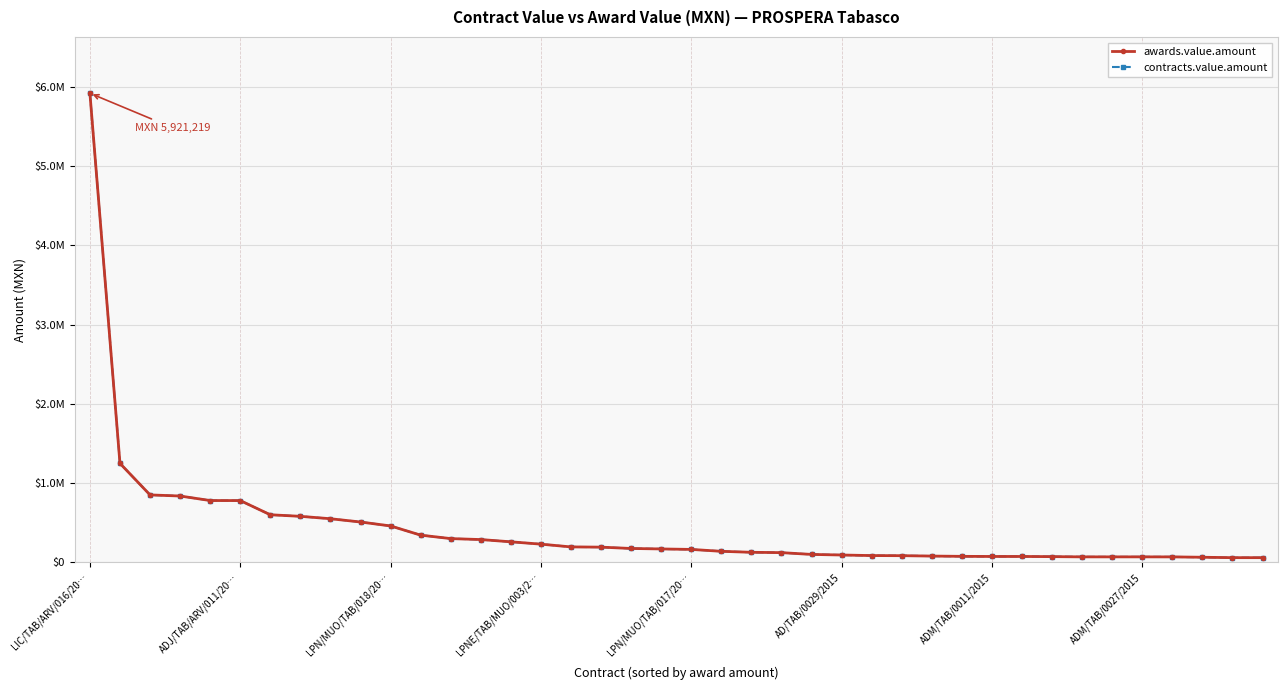

Is this an area chart (filled region under the line)?

No